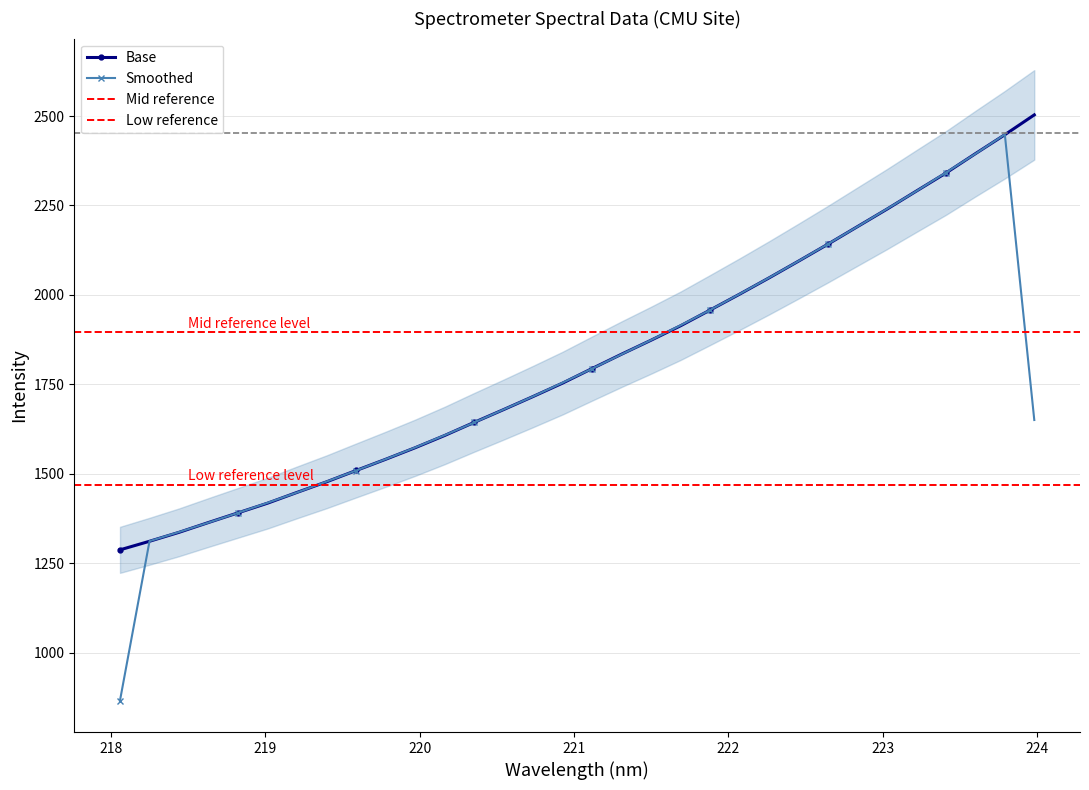

What is the value of the Base point at the 12th from the left?

1607.1